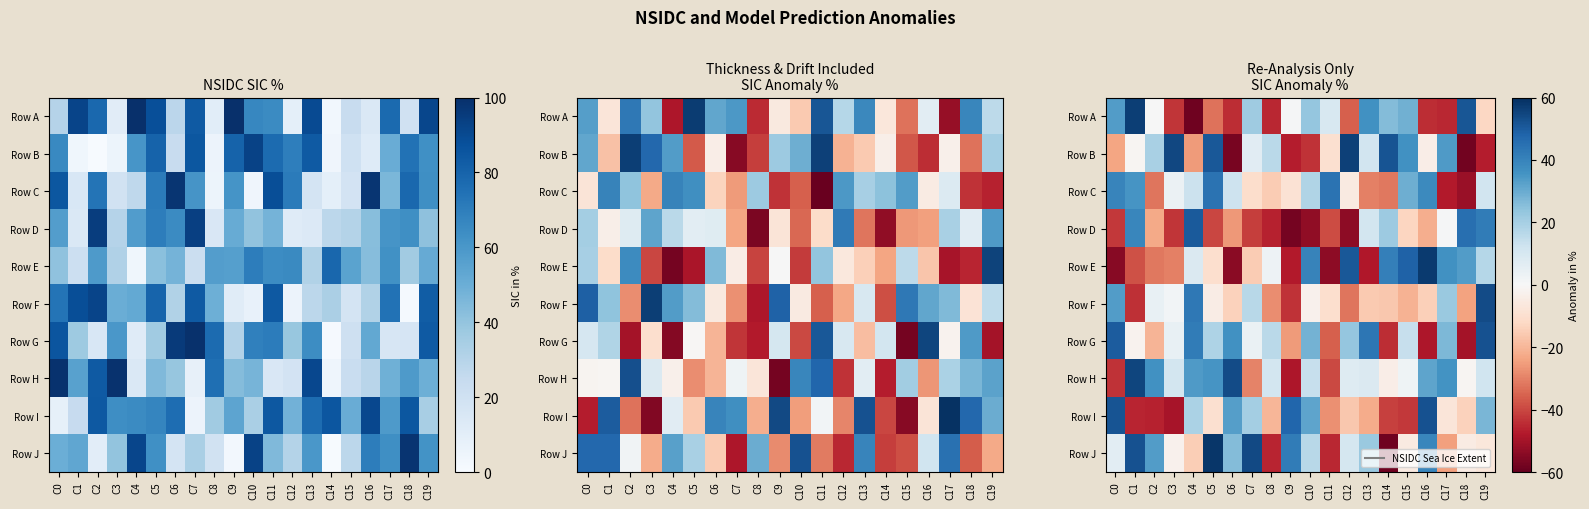

Rank the series by their maximum value, from highest to lowest.

Row J, Row E, Row A, Row B, Row H, Row F, Row I, Row G, Row D, Row C